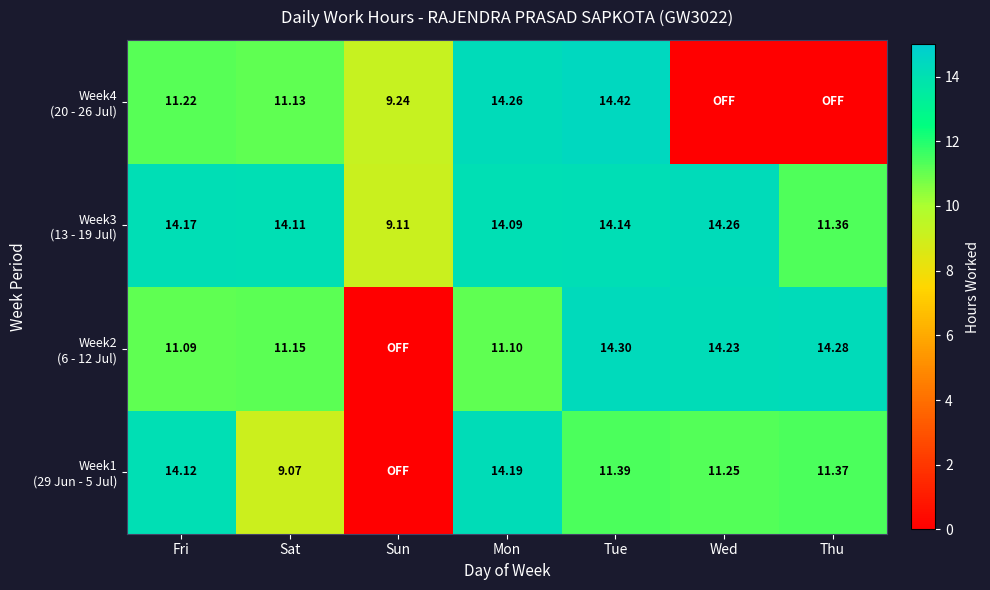

At which category does the chart reach its minimum across all series?

Sun